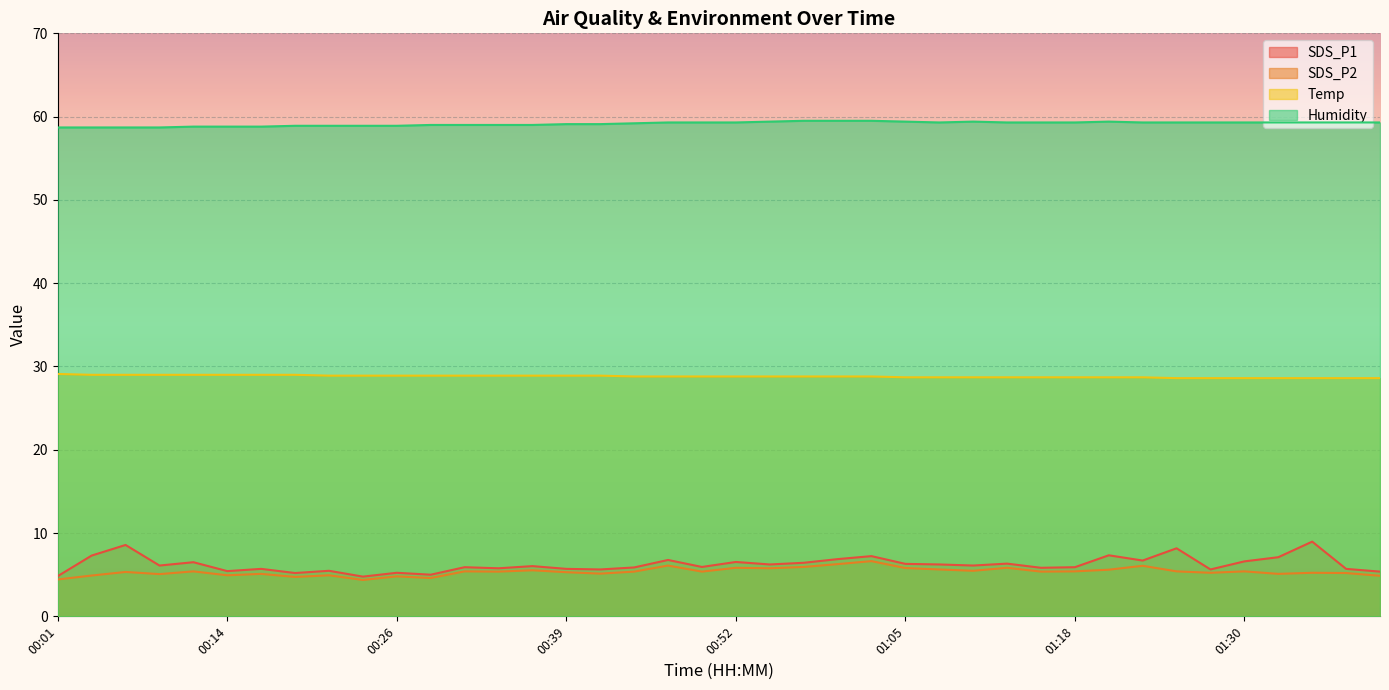

Rank the categories by Humidity value from lowest to highest.

00:01, 00:04, 00:06, 00:09, 00:11, 00:14, 00:16, 00:19, 00:21, 00:24, 00:26, 00:29, 00:31, 00:34, 00:36, 00:39, 00:41, 00:44, 00:47, 00:50, 00:52, 01:08, 01:13, 01:15, 01:18, 01:23, 01:25, 01:28, 01:30, 01:33, 01:35, 01:38, 01:40, 00:55, 01:05, 01:10, 01:20, 00:58, 01:00, 01:03